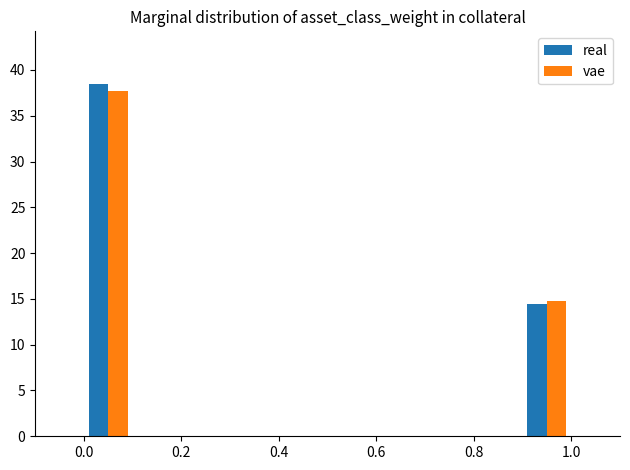

What is the total value across all series at 0.0?

76.1